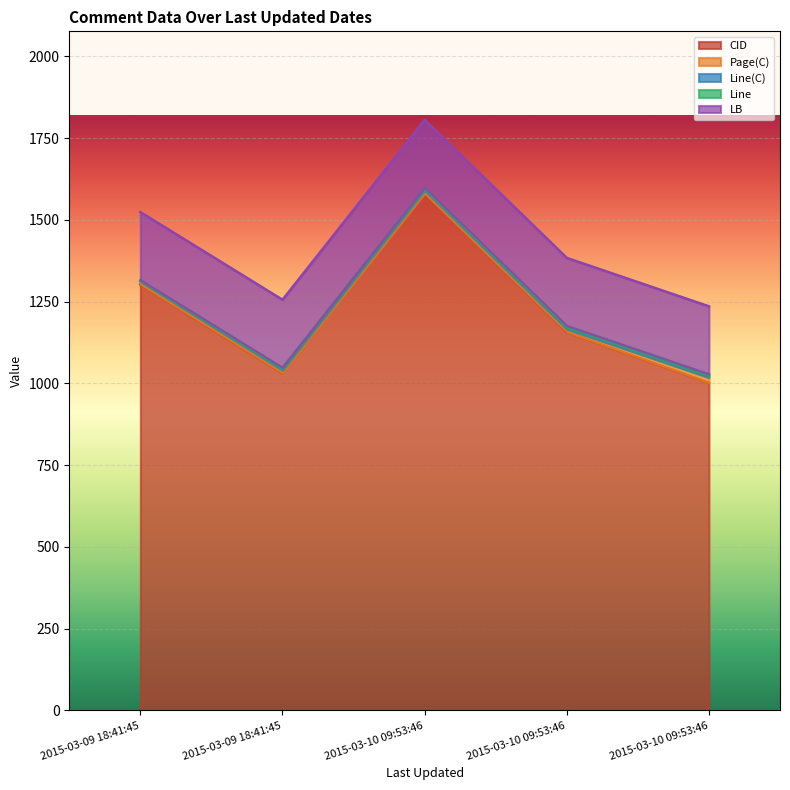

True or false: Page(C) and LB intersect in this chart.

False